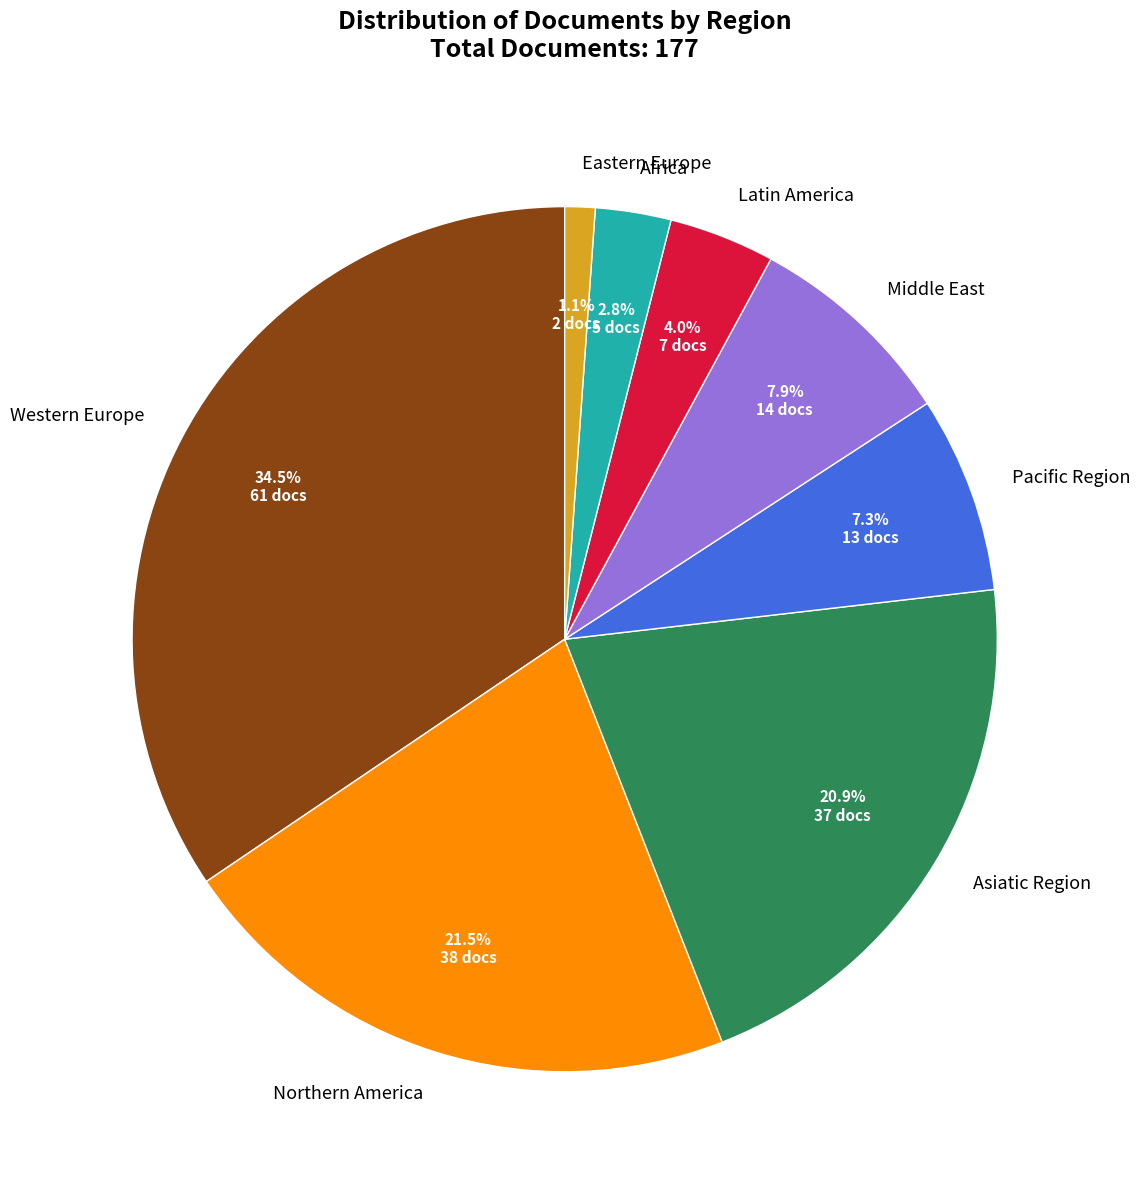

How many slices are in this pie chart?

8